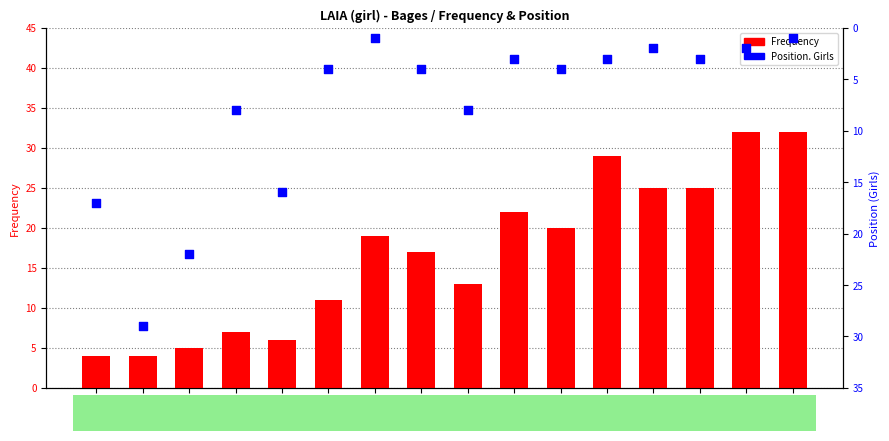

What are all the series names shown in the legend?

Frequency, Position. Girls